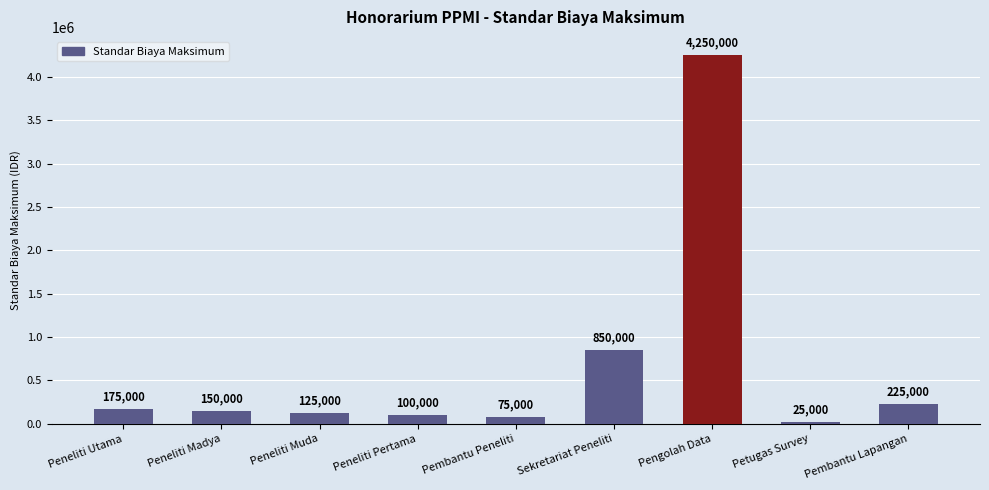

What is the ratio of the value at Pembantu Peneliti to the value at Peneliti Madya?

0.5